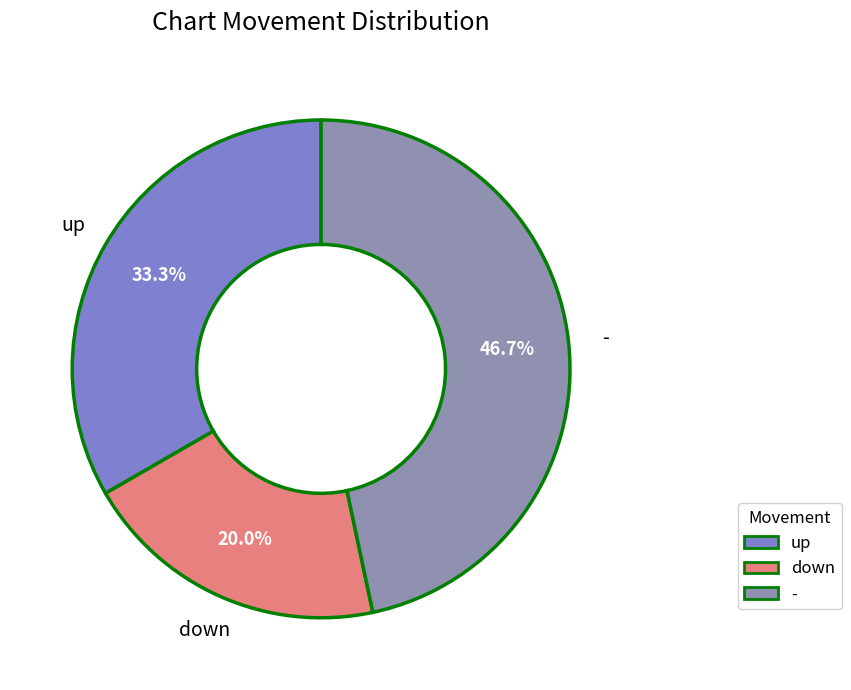

To the nearest percent, what portion does - represent?

47%